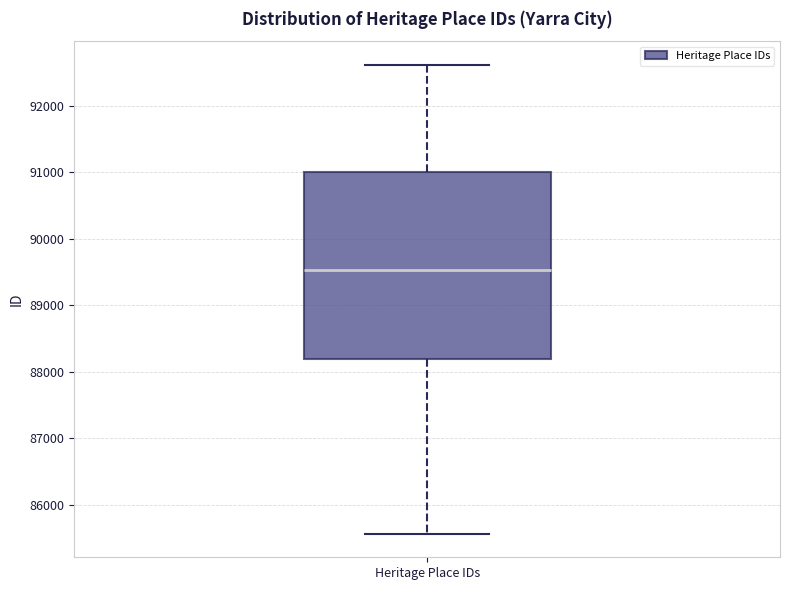

Where does the median line of the box for Heritage Place IDs sit on the y-axis? The values are not printed on the chart, so give them approximately, as read against the axis.

89500